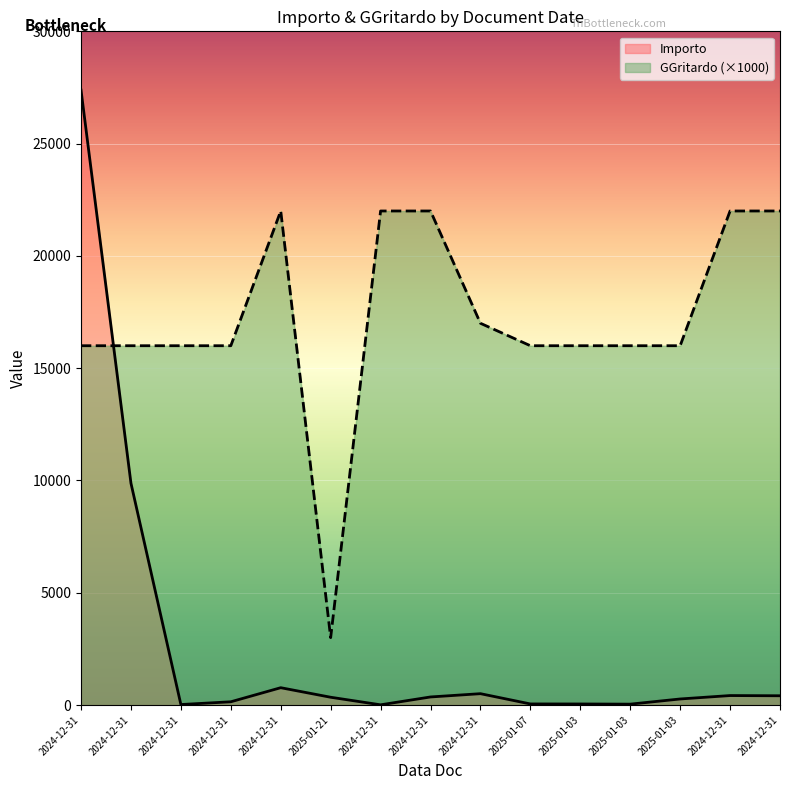

What is the difference between the highest and lowest values at 2025-01-03?

15953.2